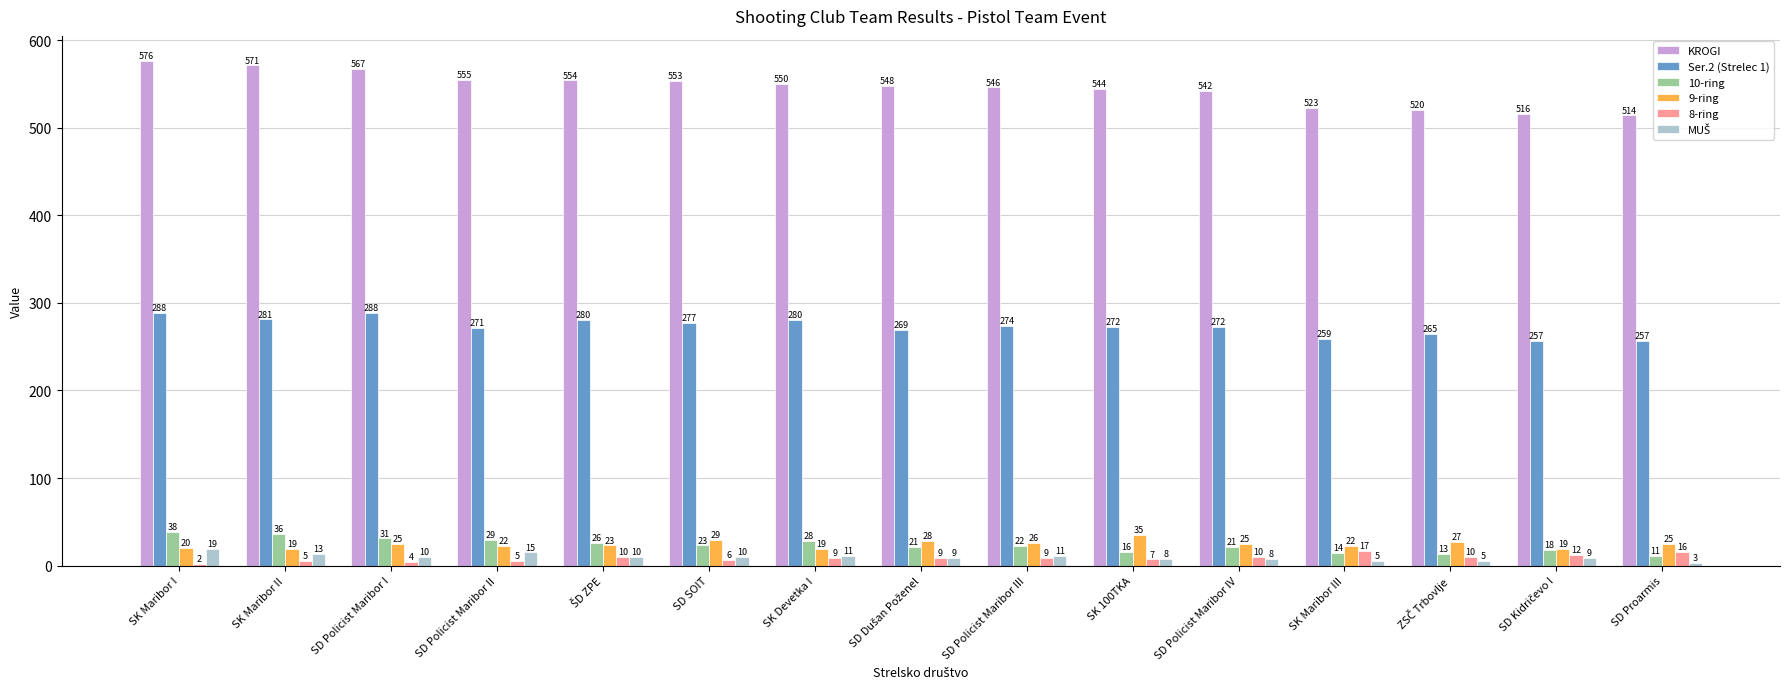

How many series are shown in this chart?

6